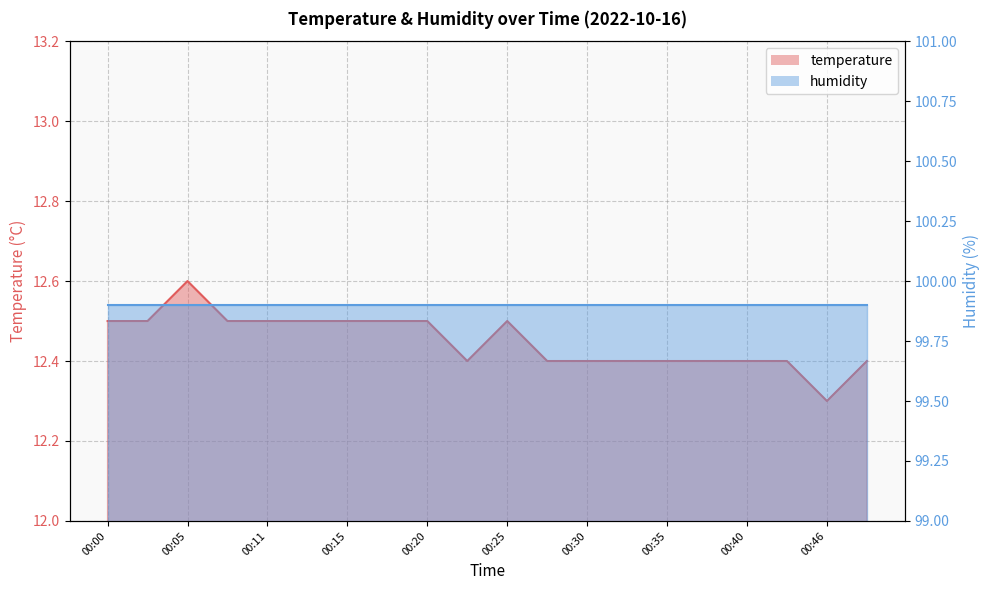

Rank the categories by value from lowest to highest.

00:46, 00:23, 00:28, 00:30, 00:33, 00:35, 00:38, 00:40, 00:43, 00:48, 00:00, 00:03, 00:08, 00:11, 00:13, 00:15, 00:18, 00:20, 00:25, 00:05